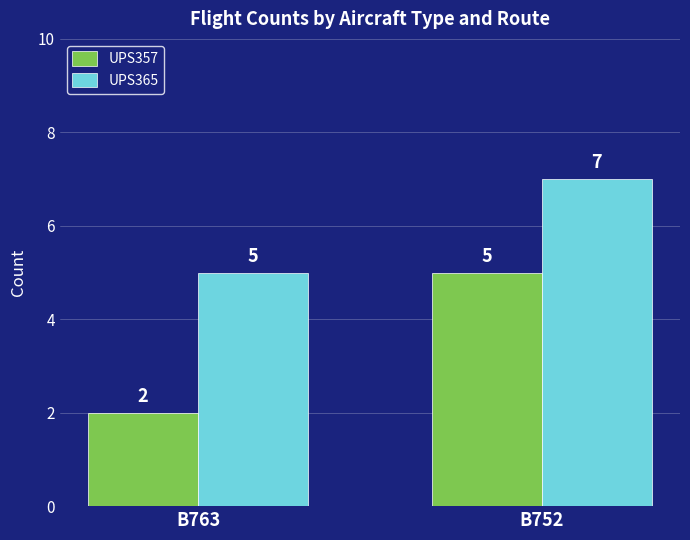

What is the minimum value for UPS357?

2